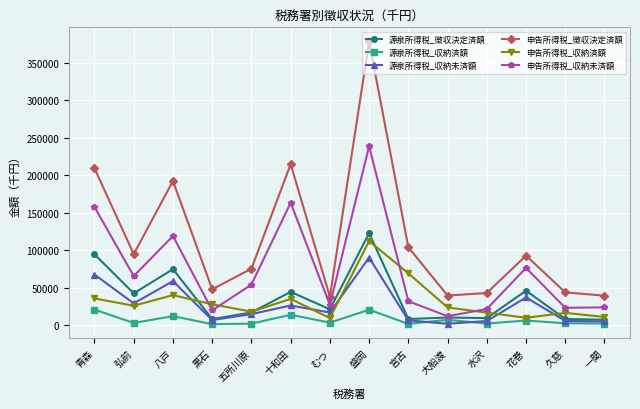

At which label is 源泉所得税_収納未済額 closest to 45989?

花巻